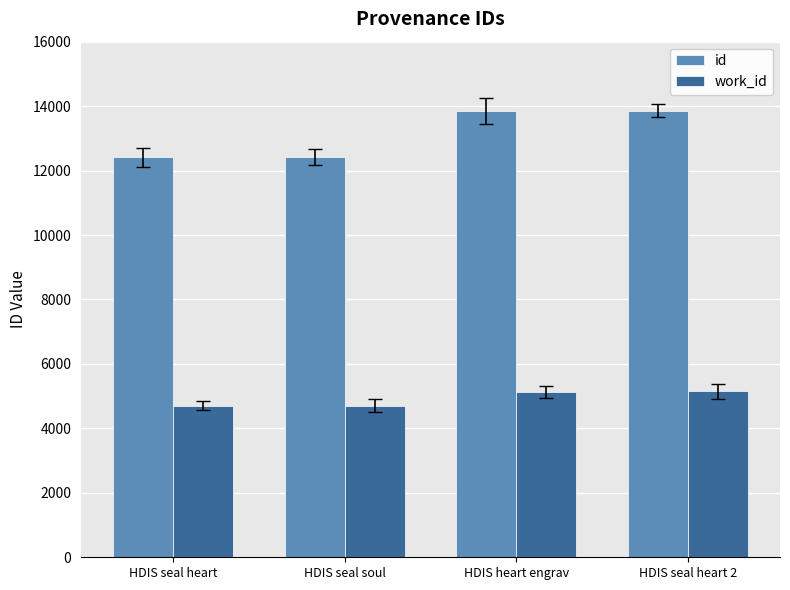

What is the label of the 3rd bar from the left?

HDIS heart engrav